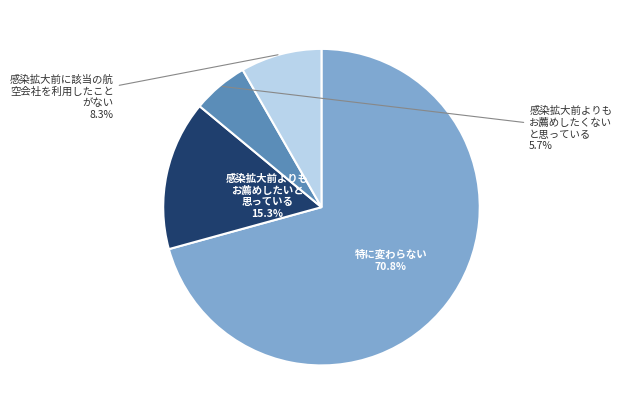

How many slices are in this pie chart?

4